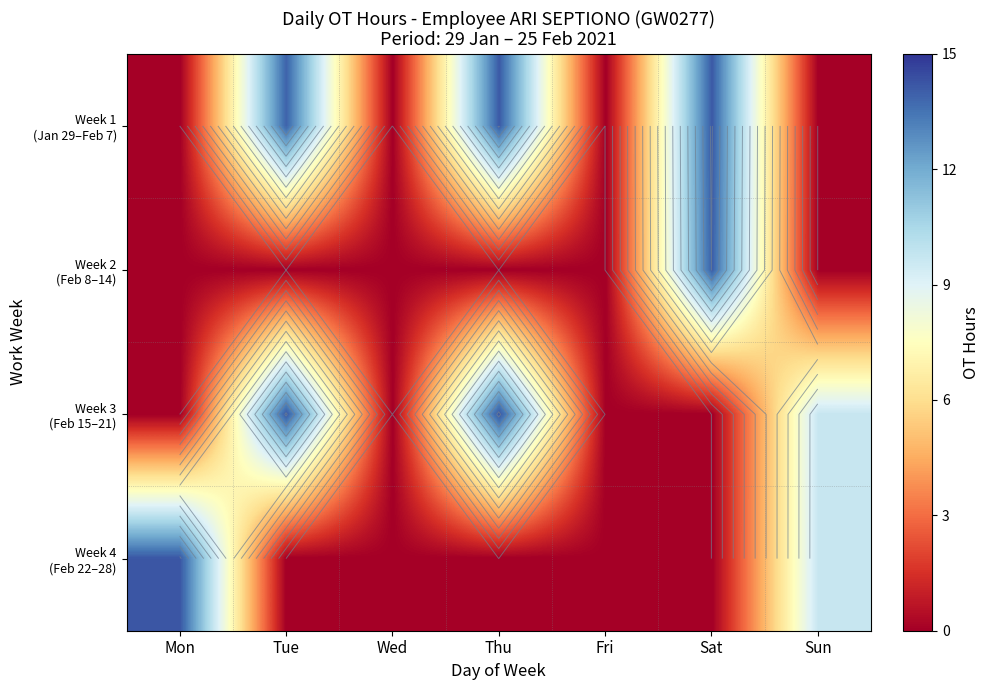

The Week 3 (Feb 15–21) series shows 14.2 at Tue. True or false?

True